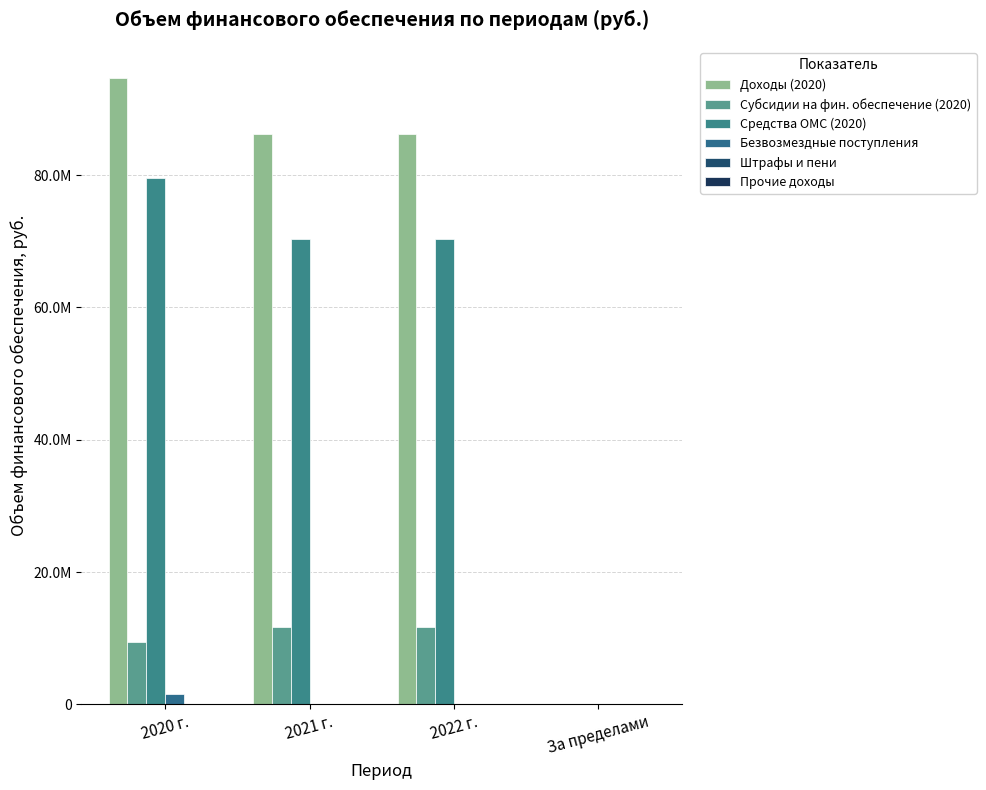

Which series has the largest total across all categories?

Доходы (2020)